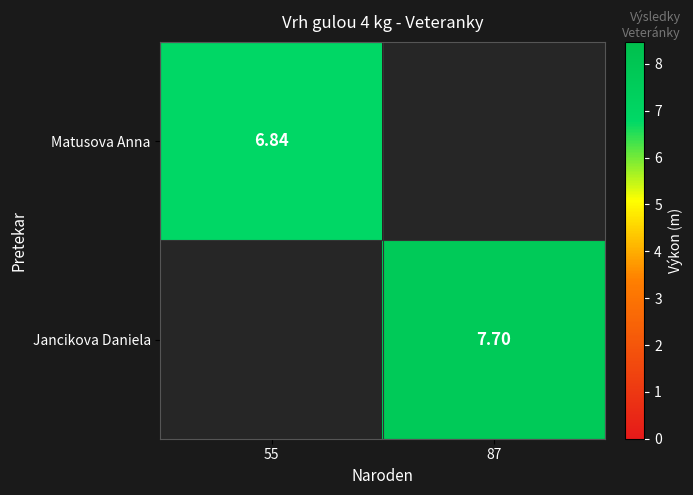

At which category does the chart reach its minimum across all series?

87